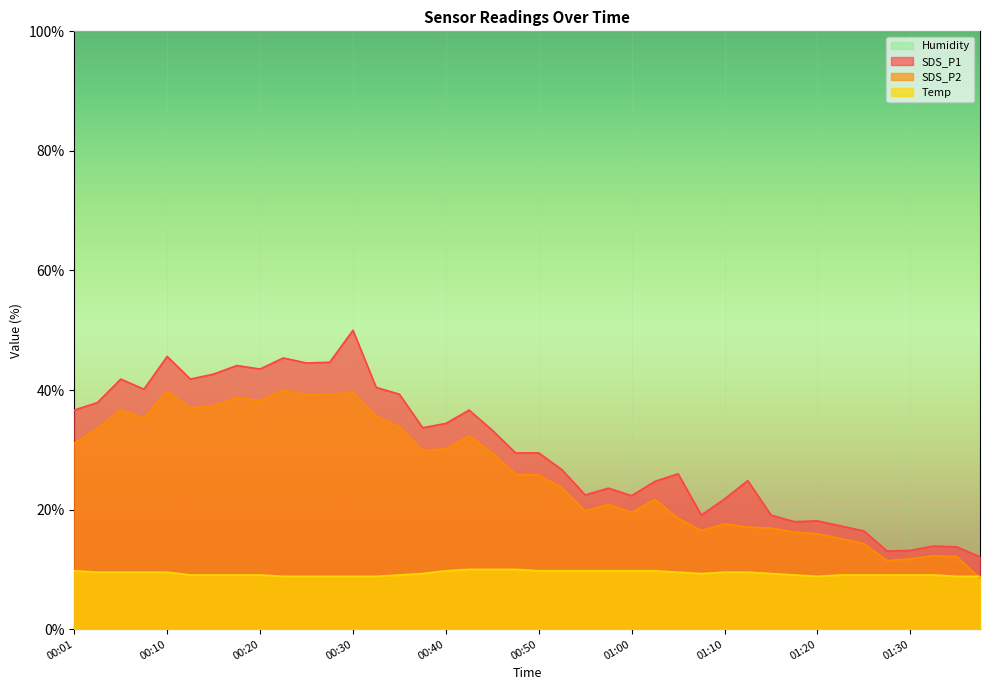

What is the minimum value for SDS_P2?

8.5